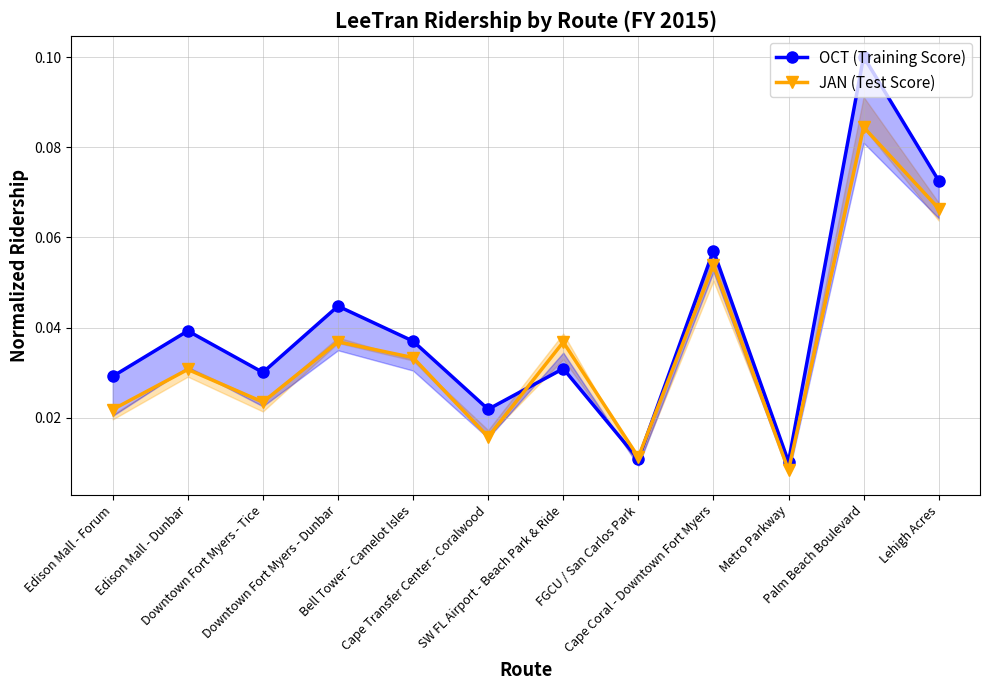

List the labels in order of JAN (Test Score) value, largest first.

Palm Beach Boulevard, Lehigh Acres, Cape Coral - Downtown Fort Myers, Downtown Fort Myers - Dunbar, SW FL Airport - Beach Park & Ride, Bell Tower - Camelot Isles, Edison Mall - Dunbar, Downtown Fort Myers - Tice, Edison Mall - Forum, Cape Transfer Center - Coralwood, FGCU / San Carlos Park, Metro Parkway